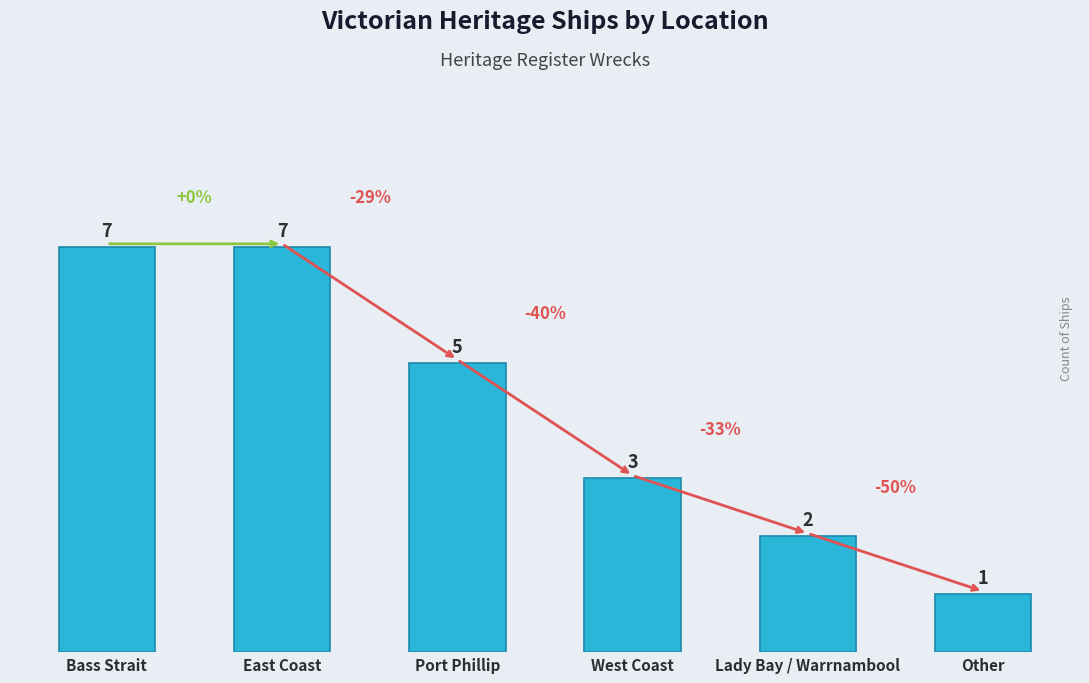

What is the value of the 1st bar from the left?

7